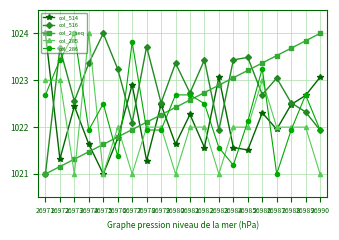

How many categories are shown in the chart?

20